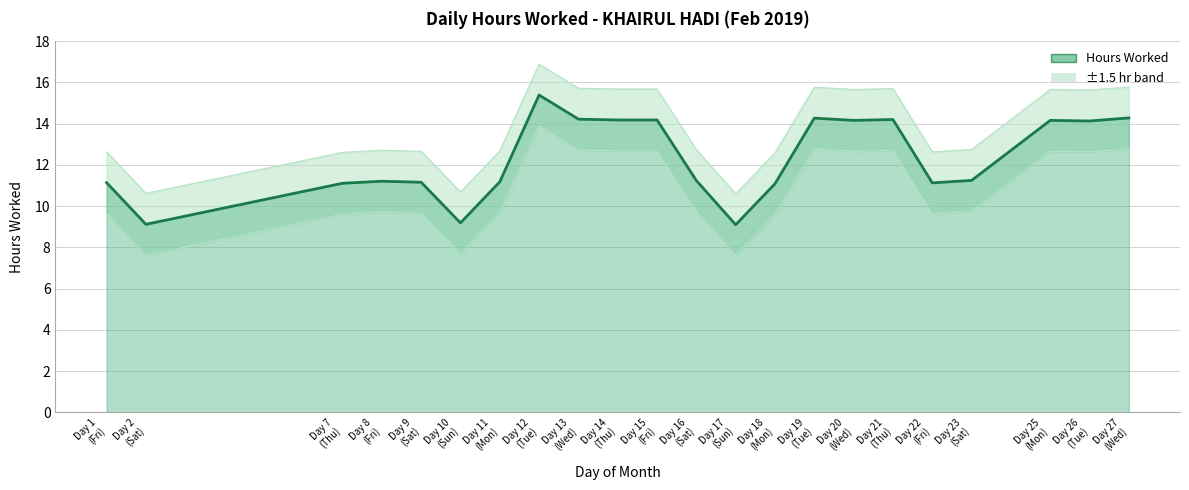

What is the difference between the values at Day 23
(Sat) and Day 17
(Sun)?

2.2